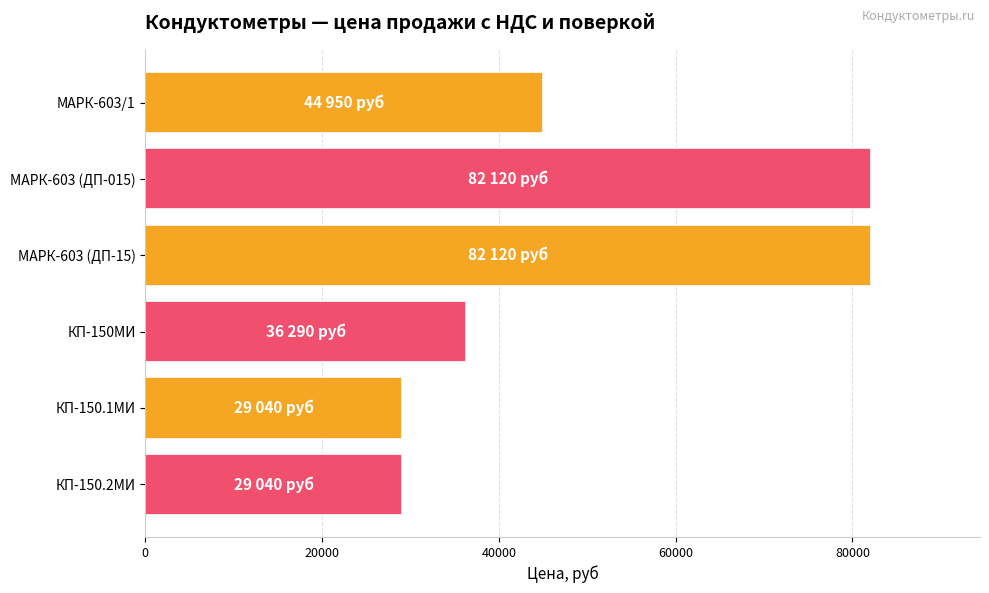

What is the difference between the maximum and minimum values?

53080